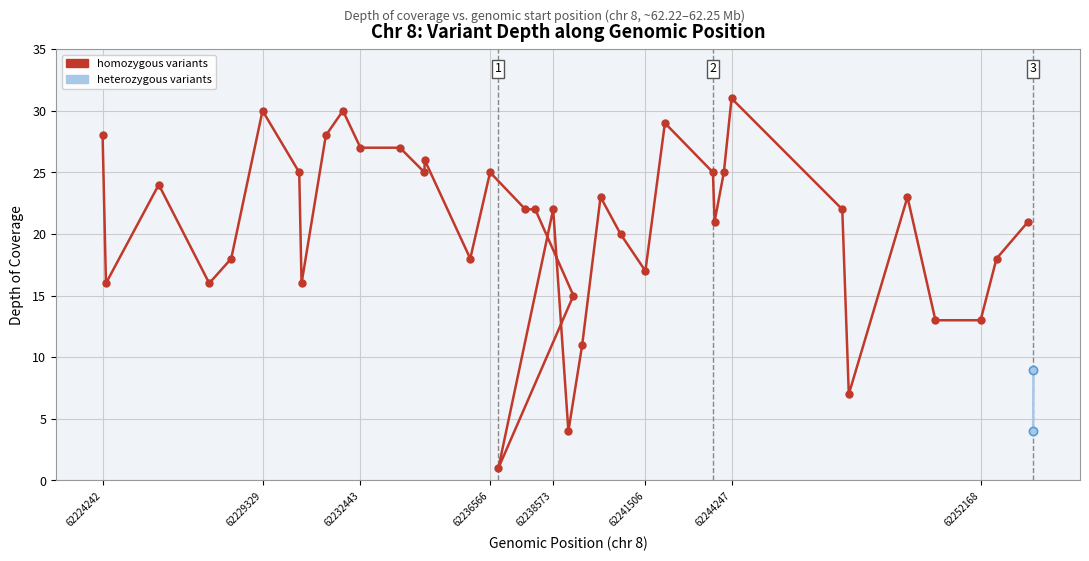

What is the ratio of the value at 38 to the value at 39?

0.4